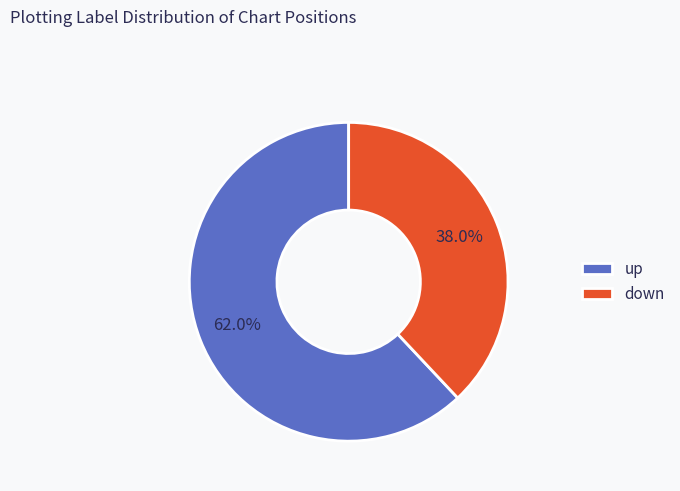

Approximately how many times larger is the value at down compared to up?

0.6